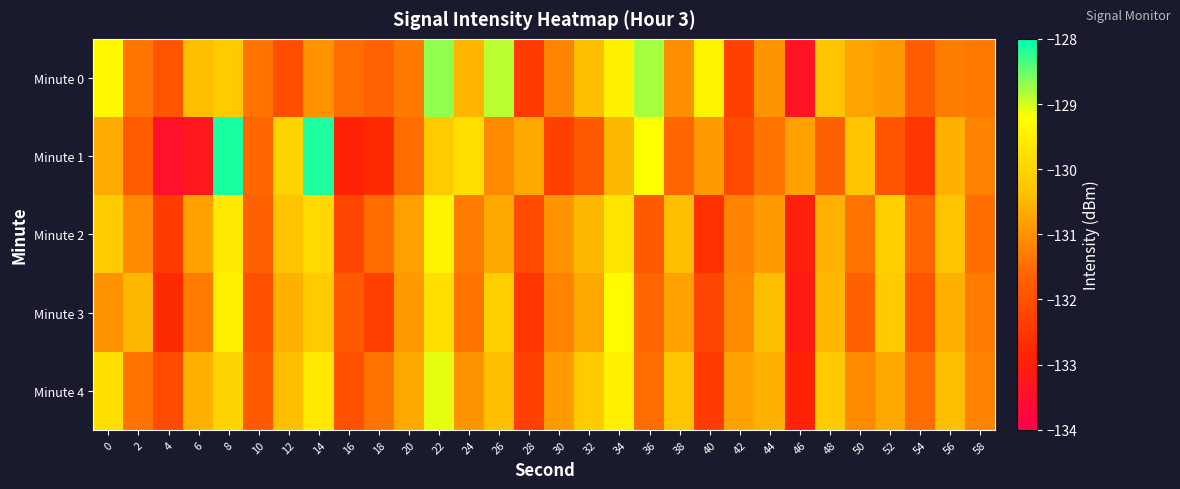

At which category is the sum across all series the highest?

22